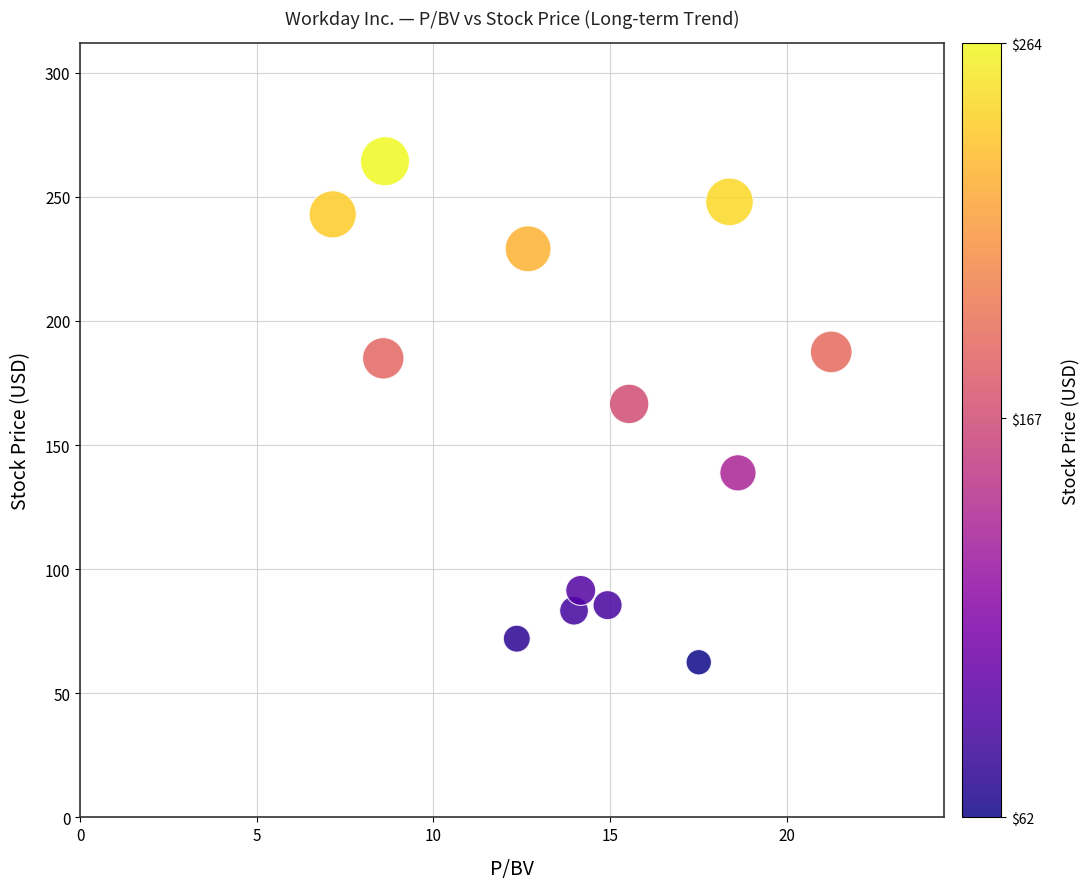

What is the range of Y values (max minus min)?

201.8